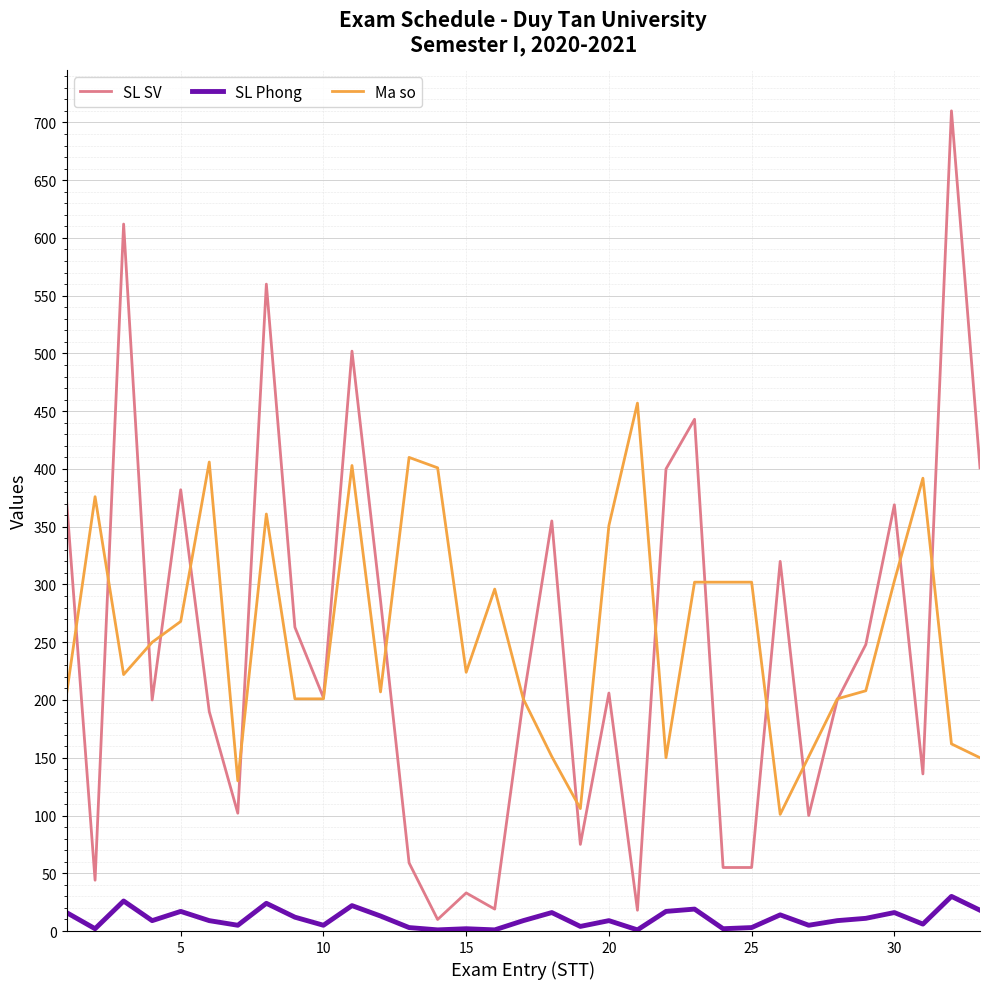

True or false: Ma so and SL Phong cross at least once.

False